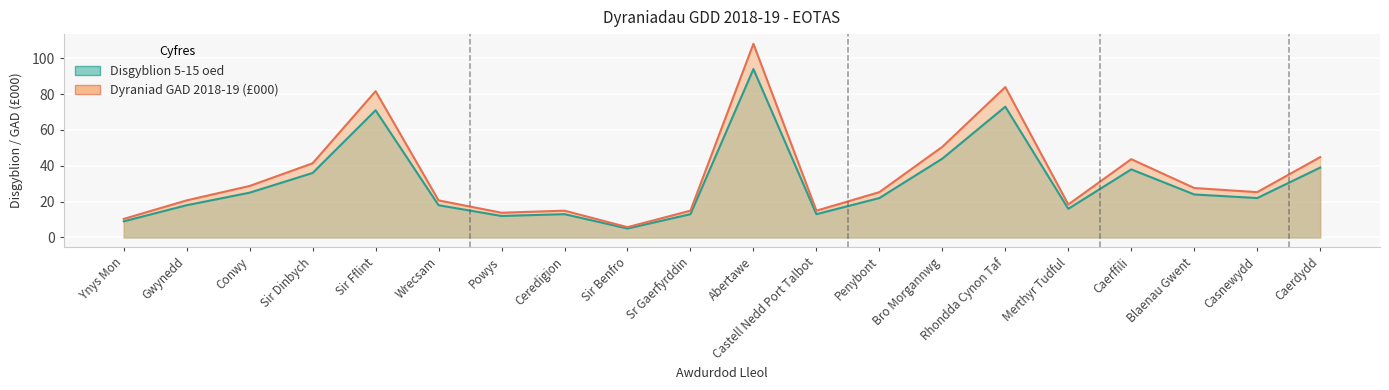

True or false: Disgyblion 5-15 oed and Dyraniad GAD 2018-19 intersect in this chart.

False